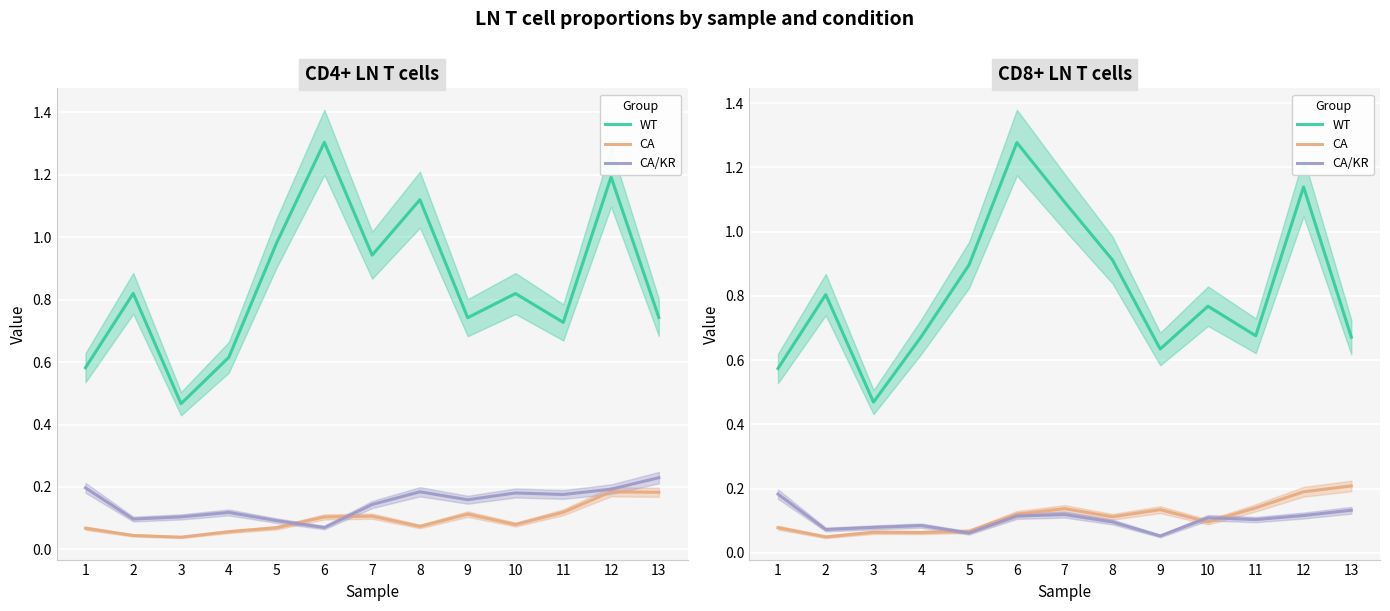

What is the difference between the highest and lowest values at 2?

0.8